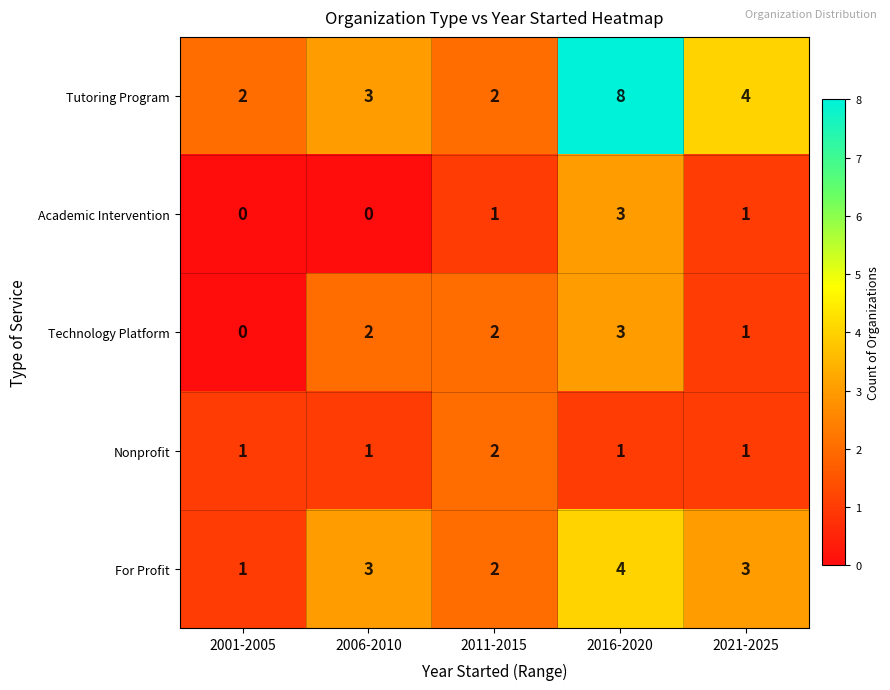

What is the difference between the maximum and minimum values in the Technology Platform series?

3